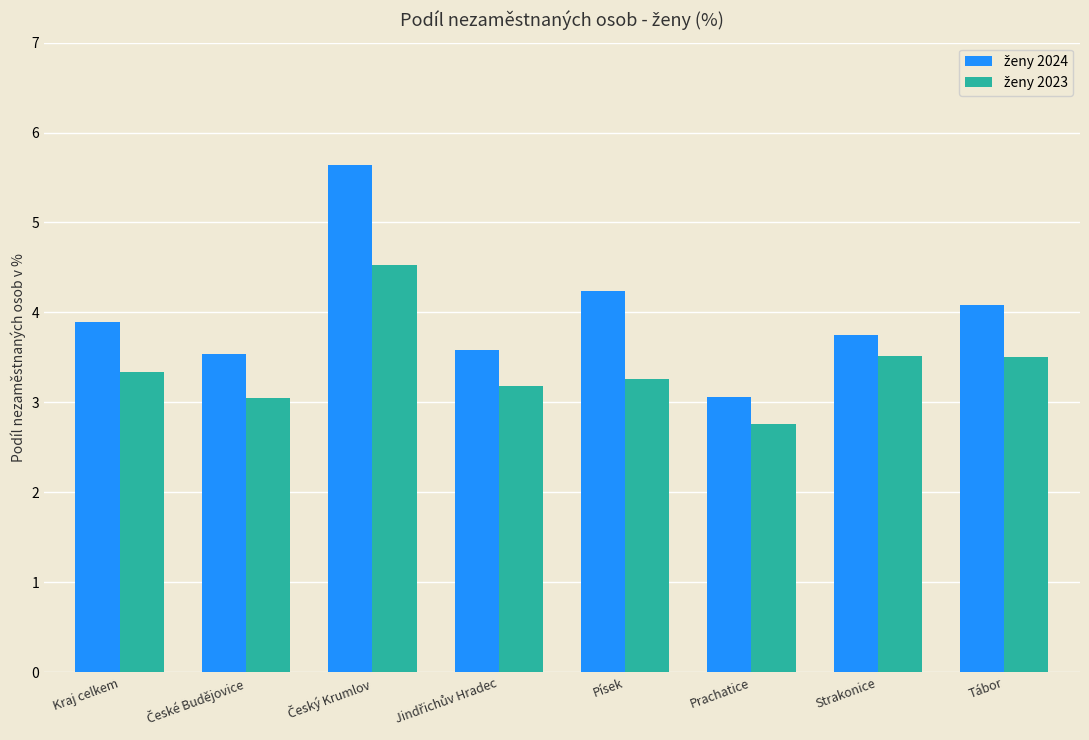

Which label corresponds to the smallest value in the chart?

Prachatice